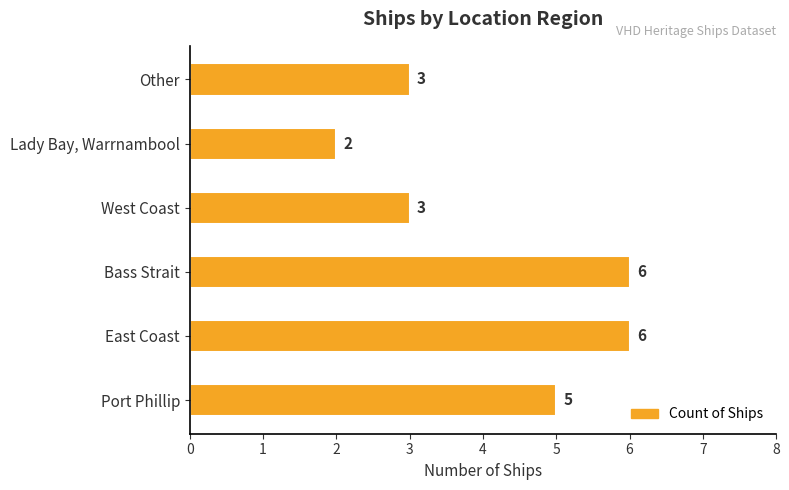

True or false: the data shows 3 at Other.

True